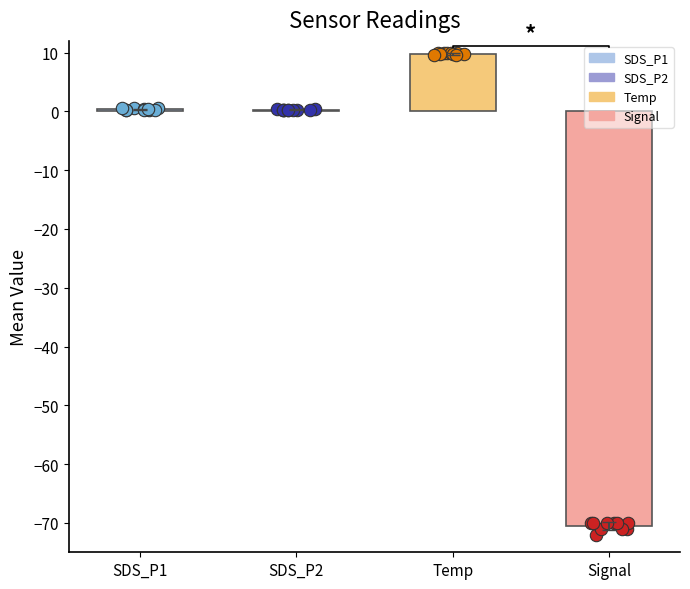

Which series has the largest total across all categories?

Temp